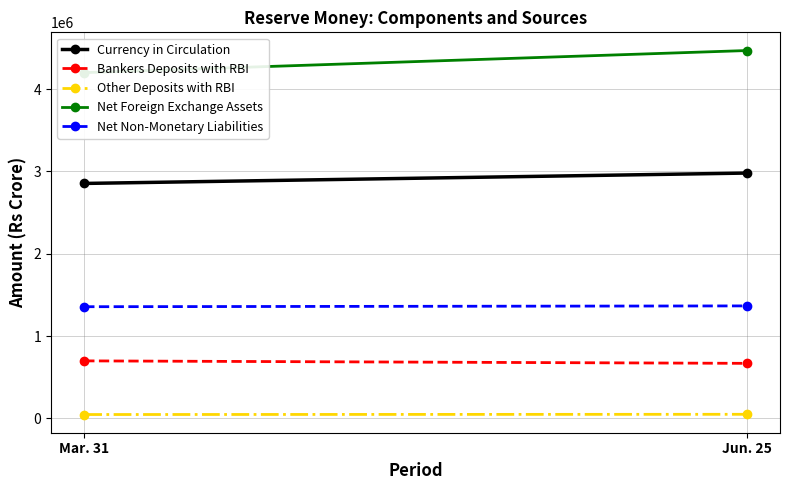

Which category has the highest value in the Bankers Deposits with RBI series?

Mar. 31